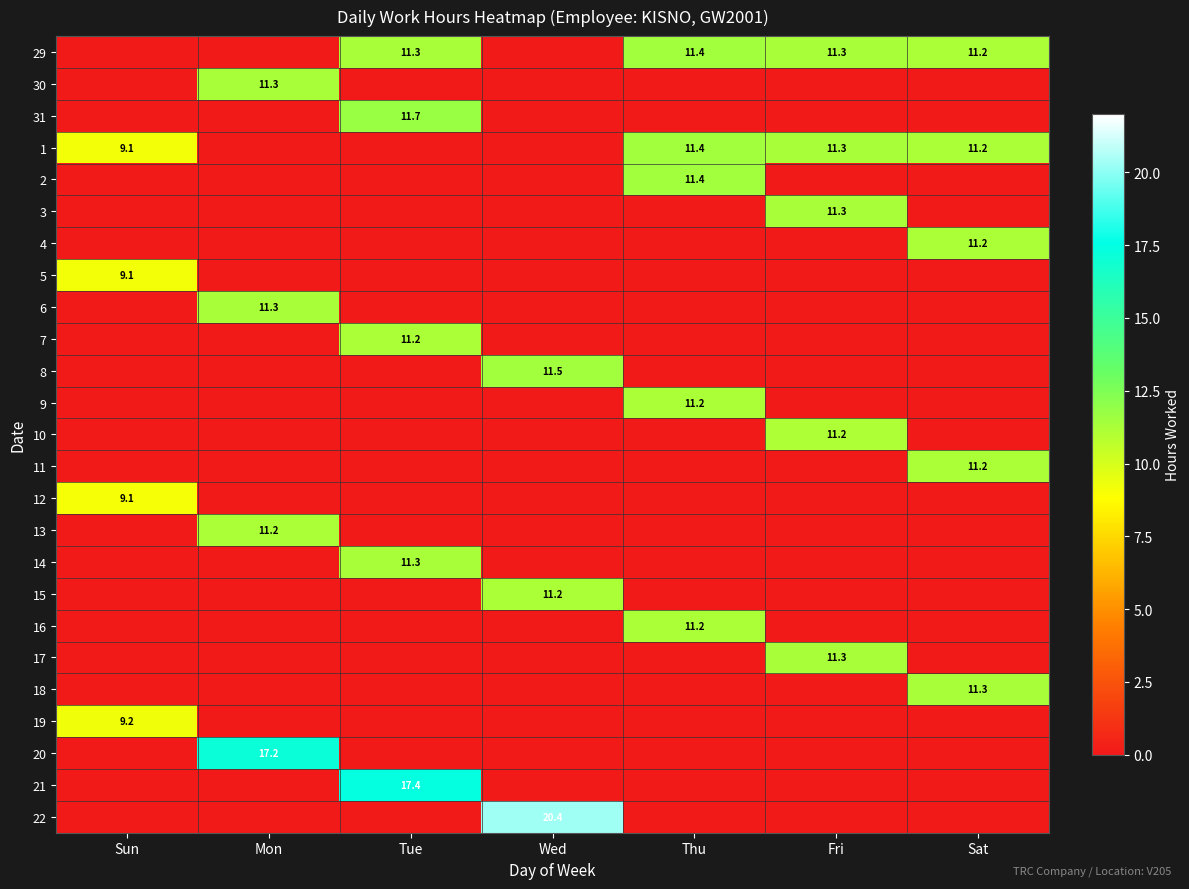

True or false: 10 has a value of 15.3 at Fri.

False